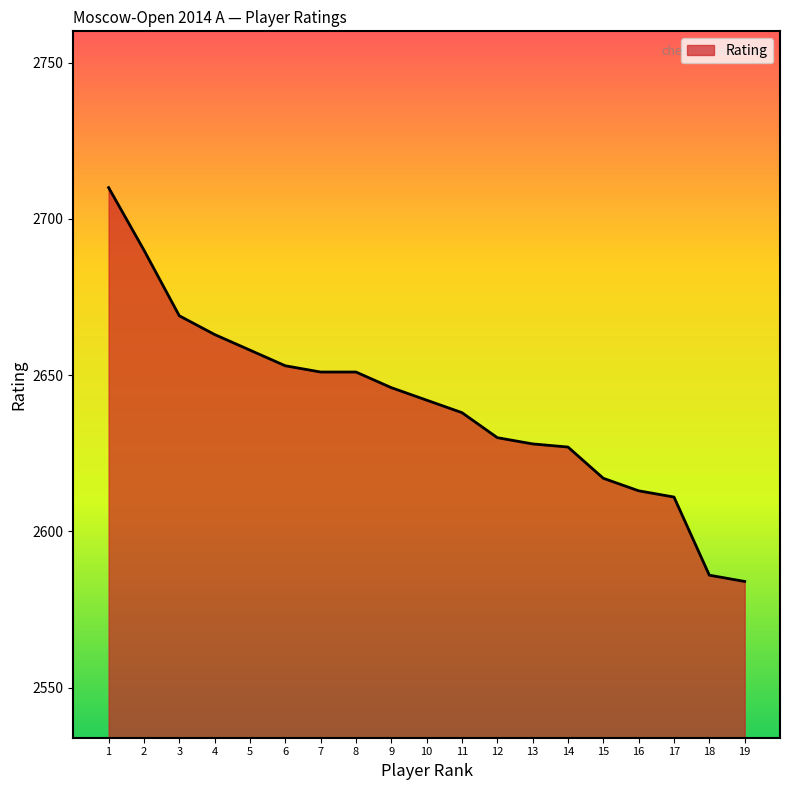

What is the difference between the maximum and minimum values?

126